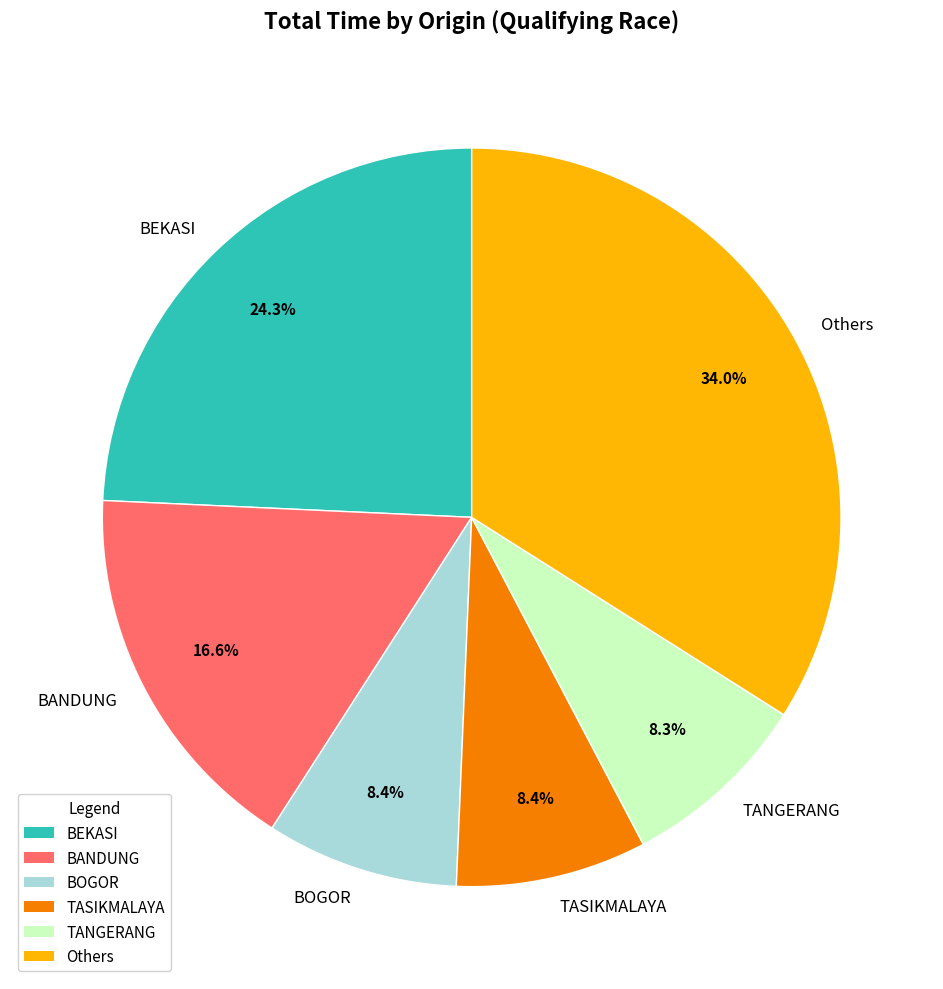

How much of the chart is everything except TANGERANG?

91.7%